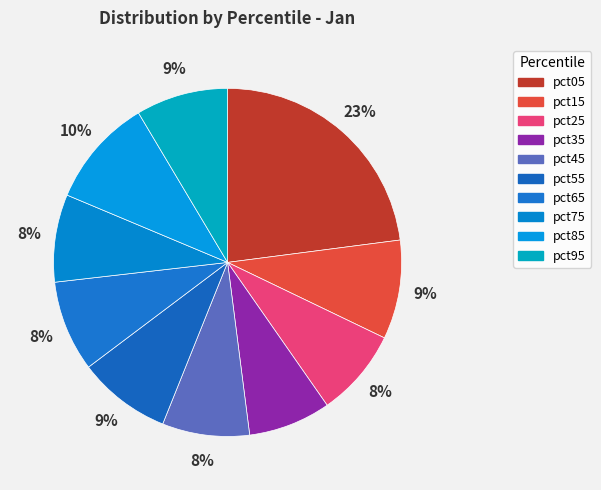

To the nearest percent, what portion does pct65 represent?

8%